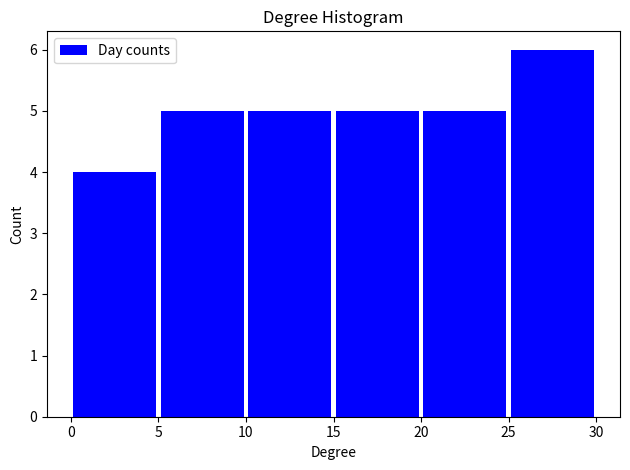

Reading left to right, list every bar in this chart as the range it spans on the x-axis followed by its height. The values are not printed on the chart, so give them approximately, as read against the axis.

0 to 5: 4
5 to 10: 5
10 to 15: 5
15 to 20: 5
20 to 25: 5
25 to 30: 6